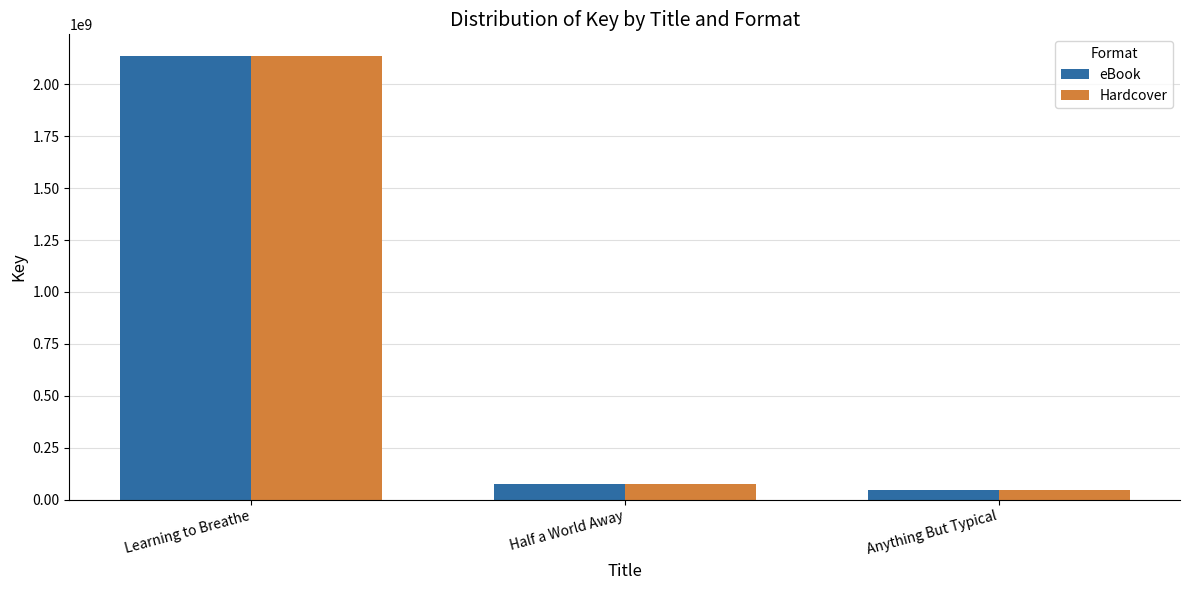

True or false: eBook has a value of 3272487329 at Learning to Breathe.

False